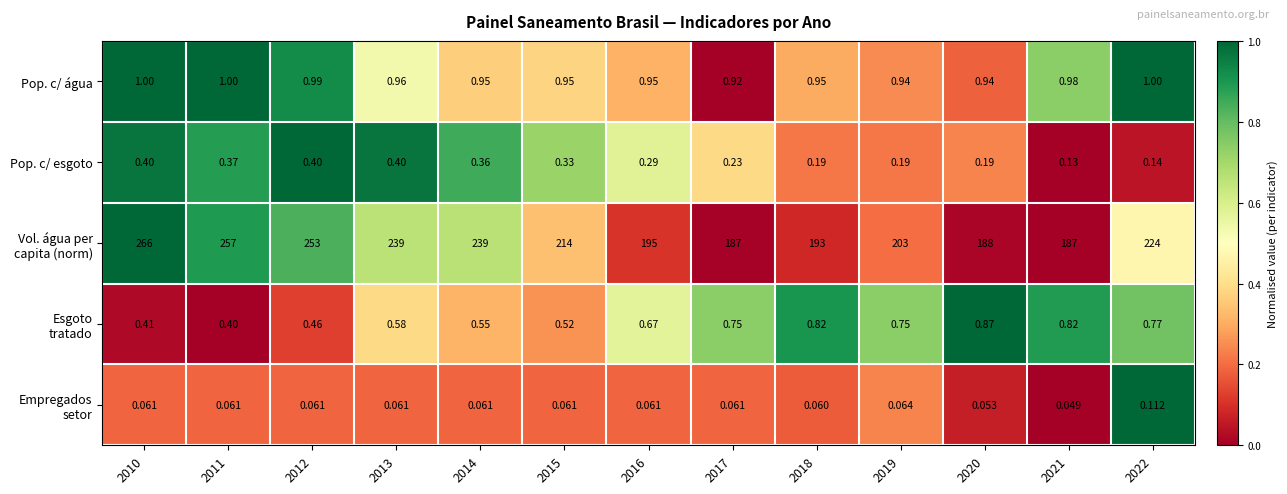

Which category has the lowest value across all series?

2021